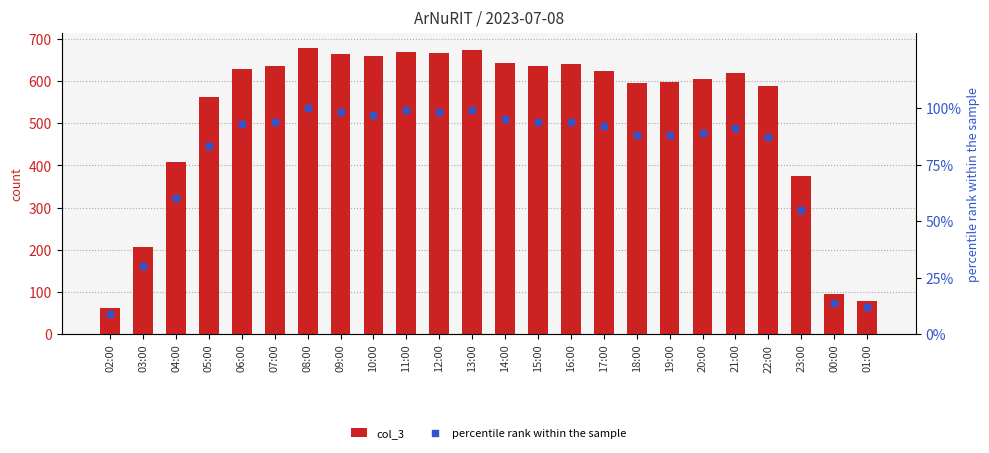

At which category is the sum across all series the highest?

08:00